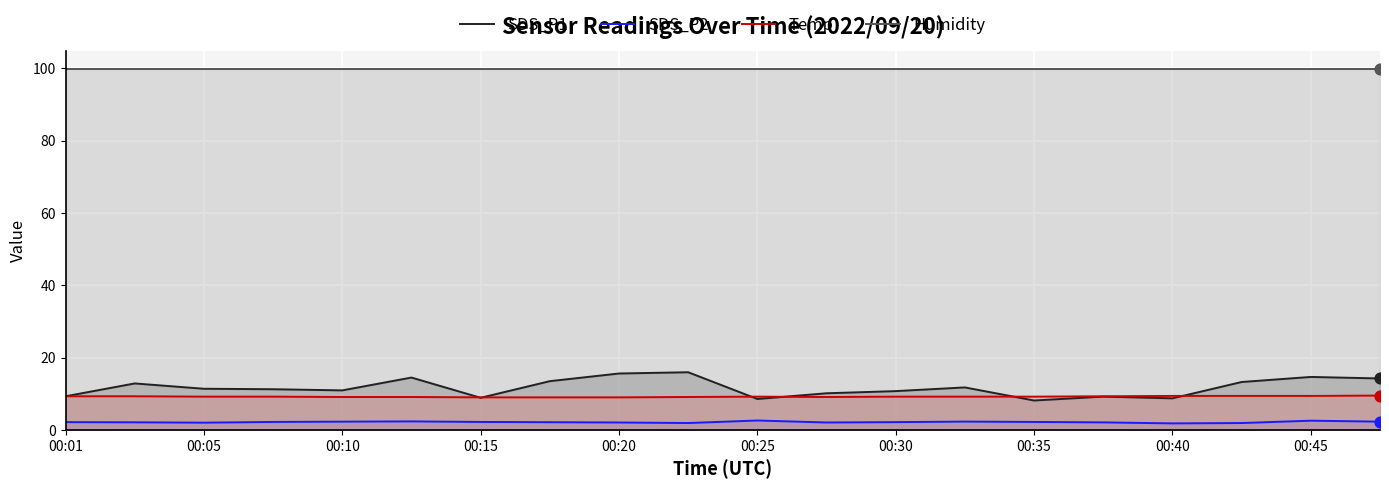

Which series reaches the minimum Y coordinate?

SDS_P2